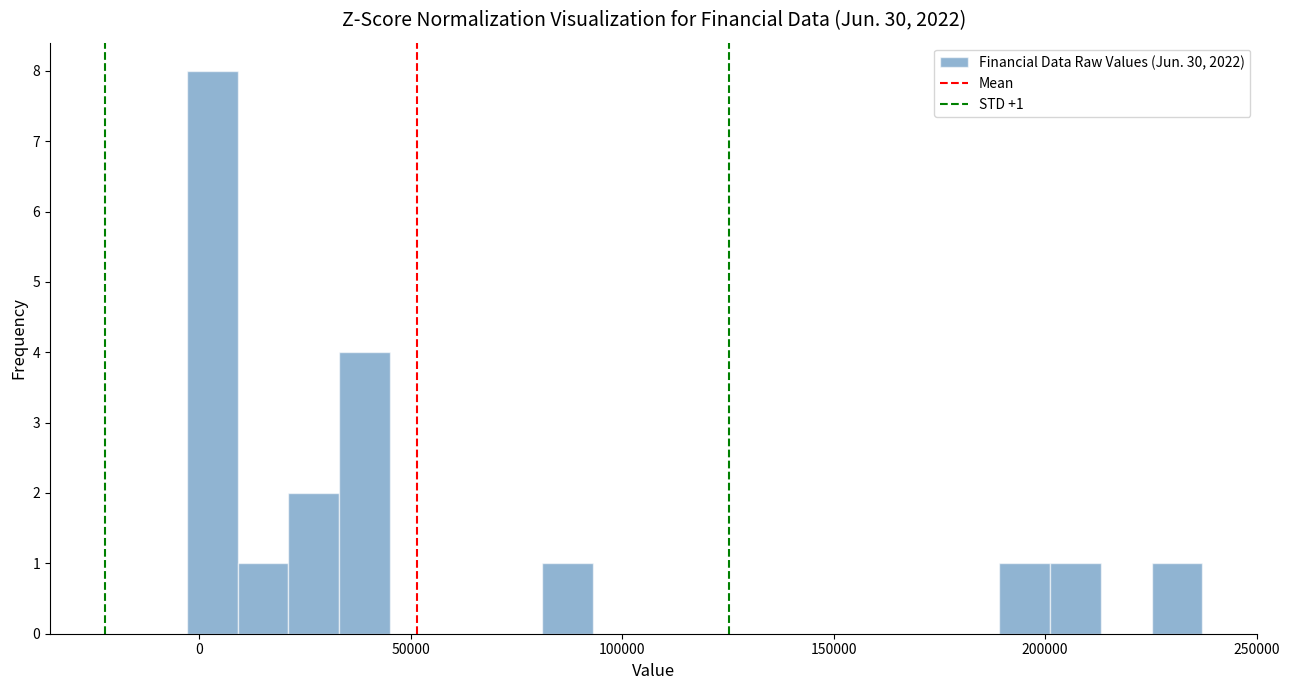

Read against the x-axis, roughly where is the centre of the tallest bar?

5000